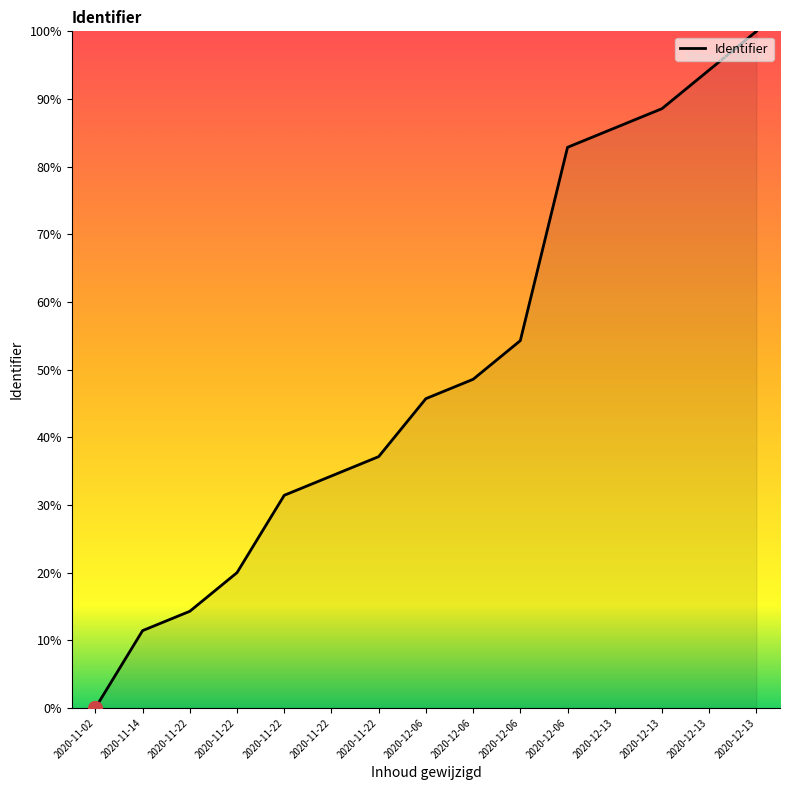

Rank the categories by value from highest to lowest.

2020-12-13, 2020-12-13, 2020-12-13, 2020-12-13, 2020-12-06, 2020-12-06, 2020-12-06, 2020-12-06, 2020-11-22, 2020-11-22, 2020-11-22, 2020-11-22, 2020-11-22, 2020-11-14, 2020-11-02